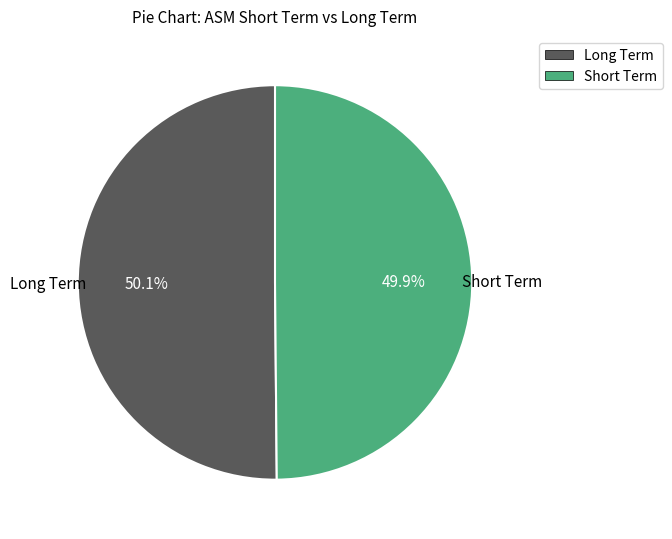

Does any single category account for the majority?

Yes